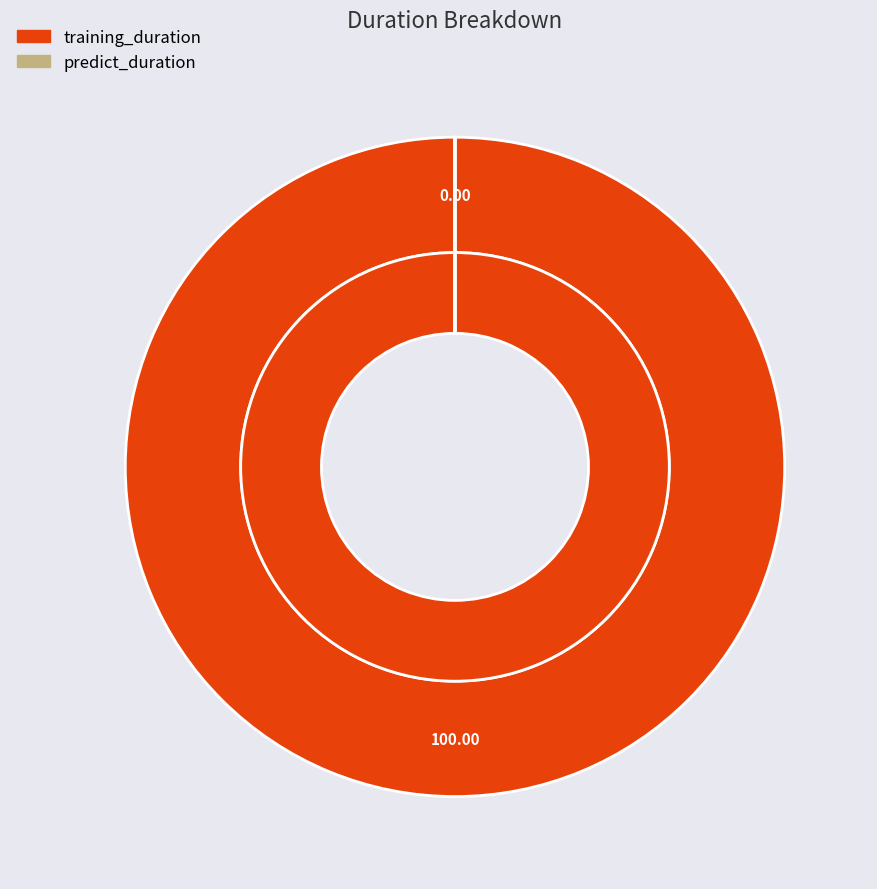

To the nearest percent, what portion does training_duration represent?

100%